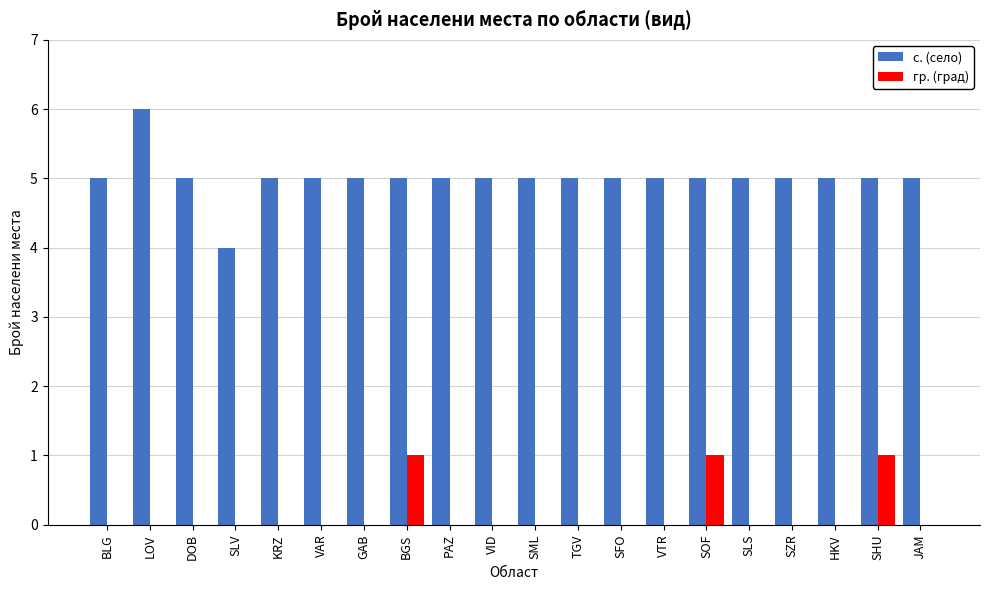

Reading left to right, extract all data points from this chart.

с. (село): BLG=5	LOV=6	DOB=5	SLV=4	KRZ=5	VAR=5	GAB=5	BGS=5	PAZ=5	VID=5	SML=5	TGV=5	SFO=5	VTR=5	SOF=5	SLS=5	SZR=5	HKV=5	SHU=5	JAM=5
гр. (град): BLG=0	LOV=0	DOB=0	SLV=0	KRZ=0	VAR=0	GAB=0	BGS=1	PAZ=0	VID=0	SML=0	TGV=0	SFO=0	VTR=0	SOF=1	SLS=0	SZR=0	HKV=0	SHU=1	JAM=0